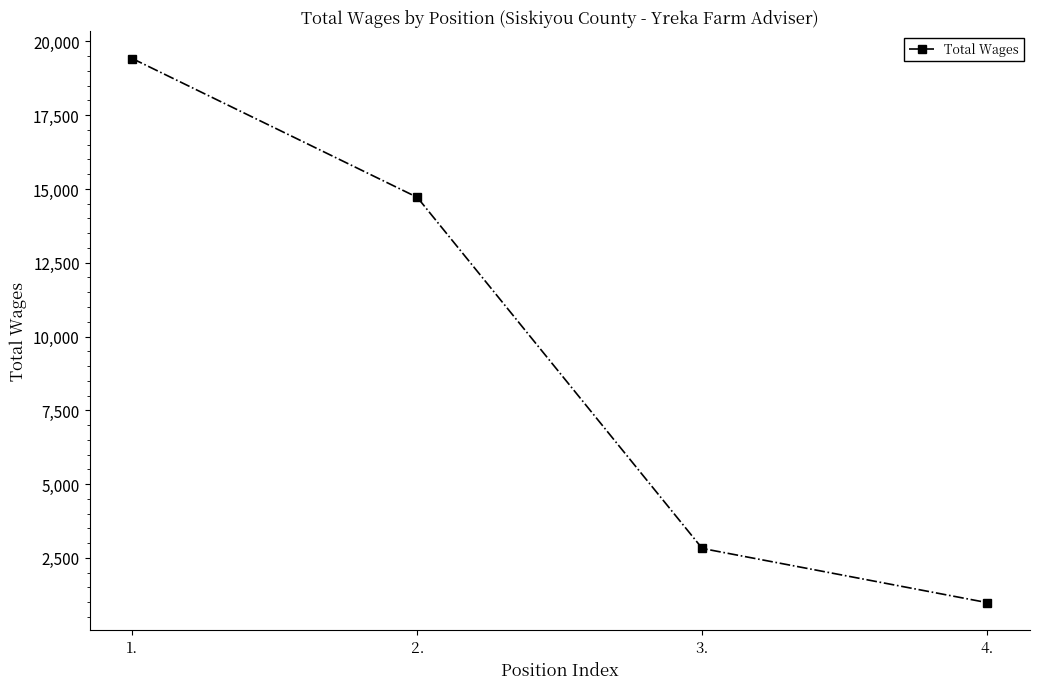

Where does the data first go above 14717?

1.